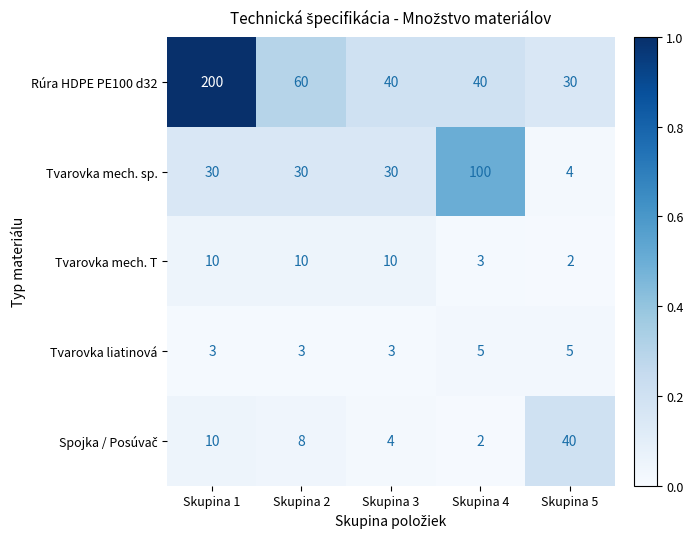

What is the approximate value of Tvarovka mech. sp. at Skupina 3, to the nearest 5?

30